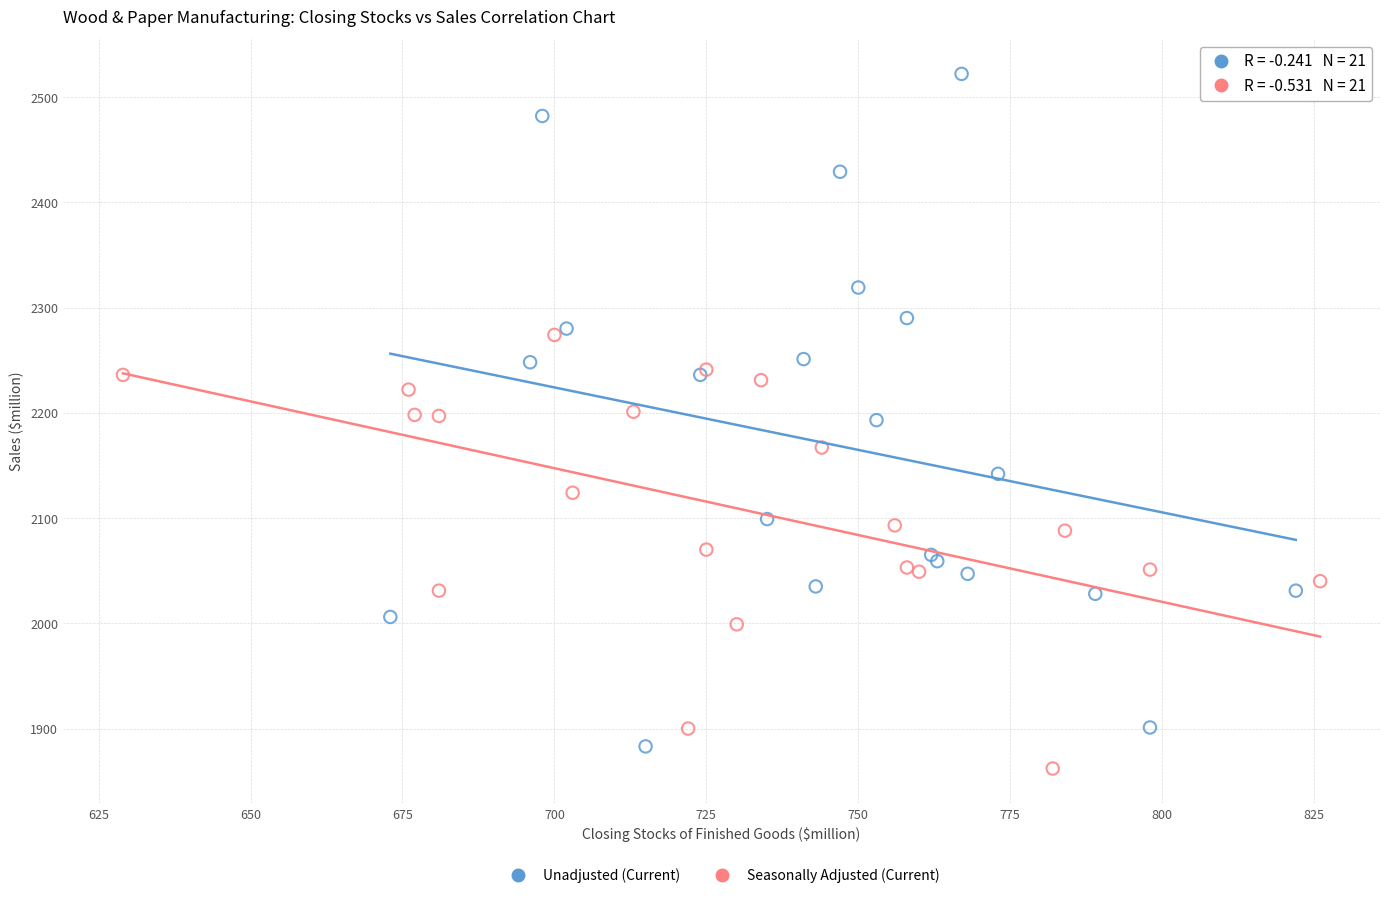

Which series reaches the maximum Y coordinate?

Unadjusted (Current)